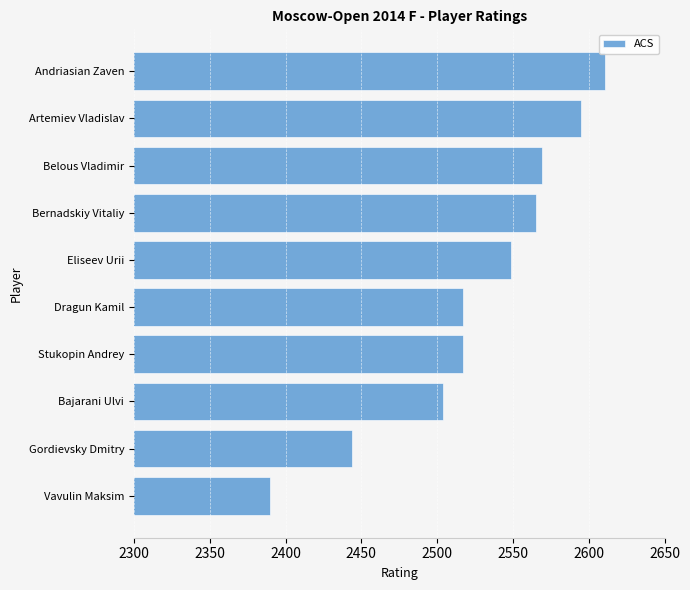

What is the difference between the maximum and minimum values?

221